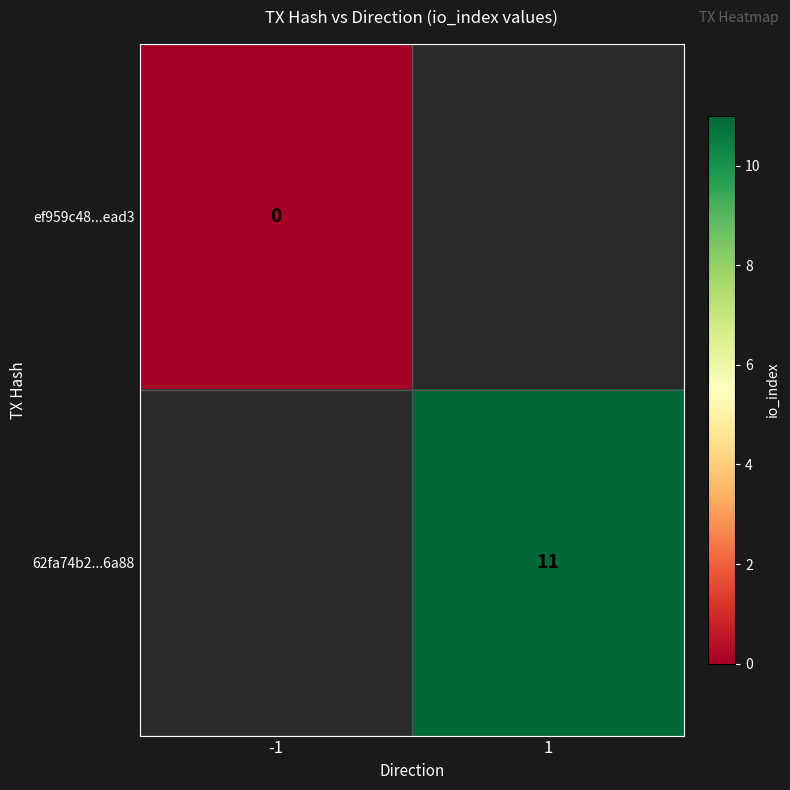

The value of 62fa74b2...6a88 at 1 is 11. True or false?

True